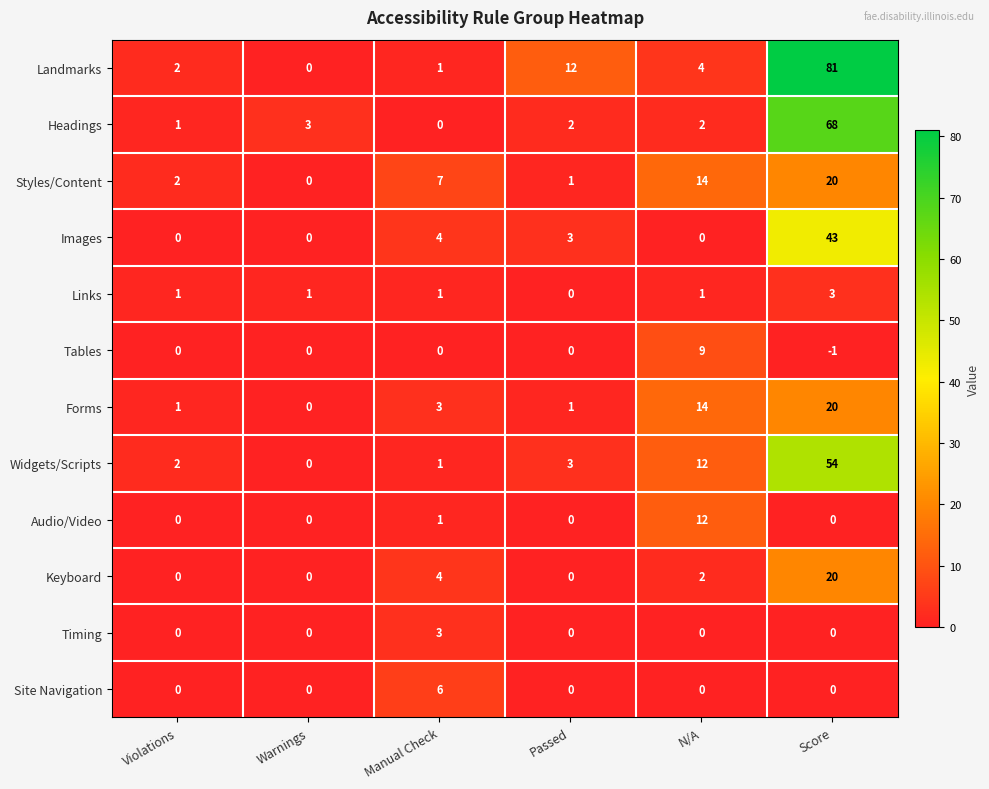

What is the difference between the second highest and second lowest values in the Styles/Content series?

13